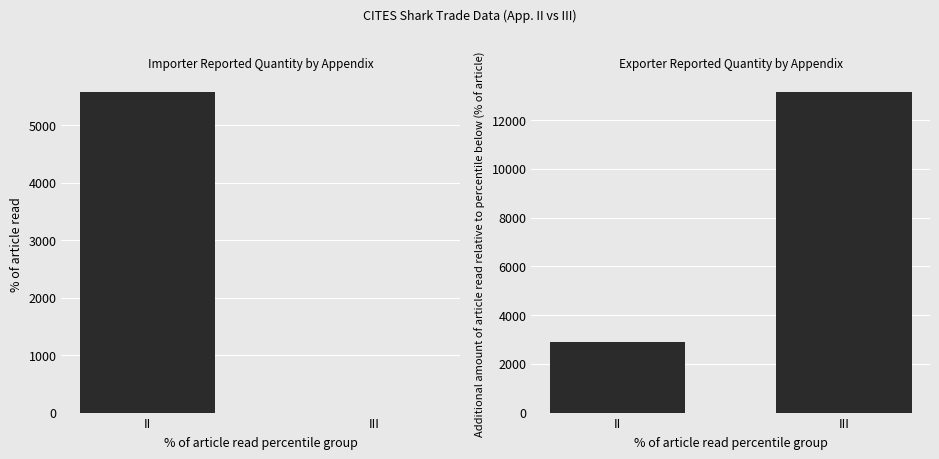

Are the bars horizontal?

No